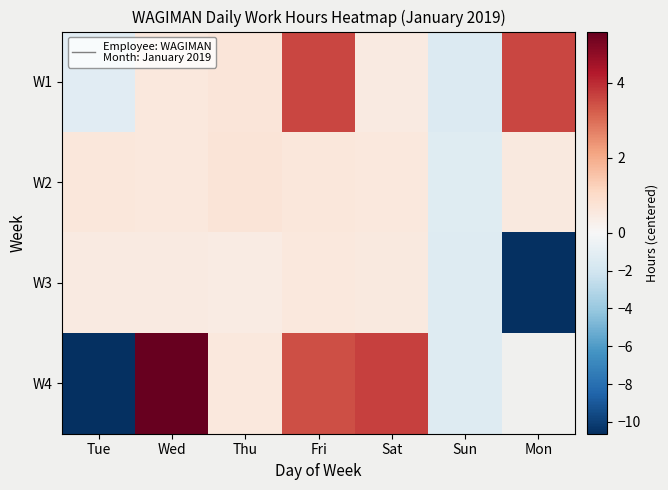

The value of W2 at Thu is 1.1. True or false?

False